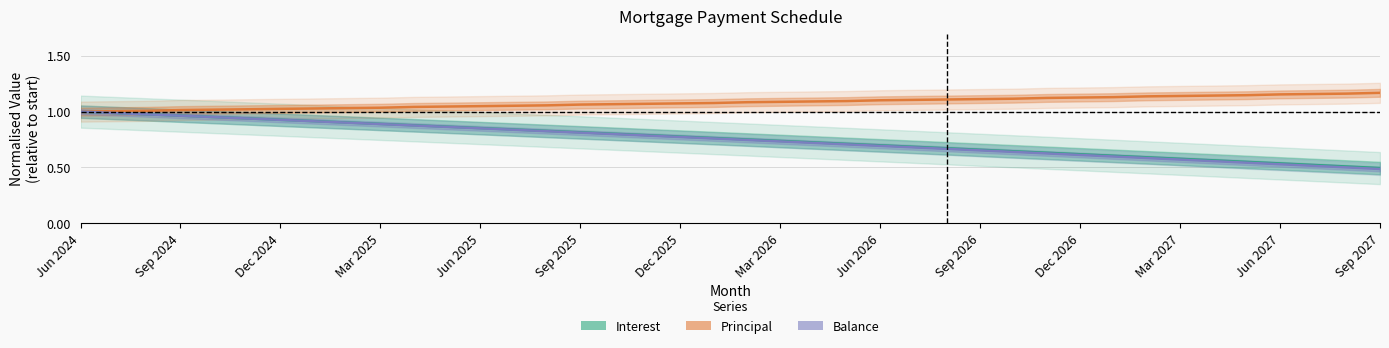

How many data points does each series have?

40